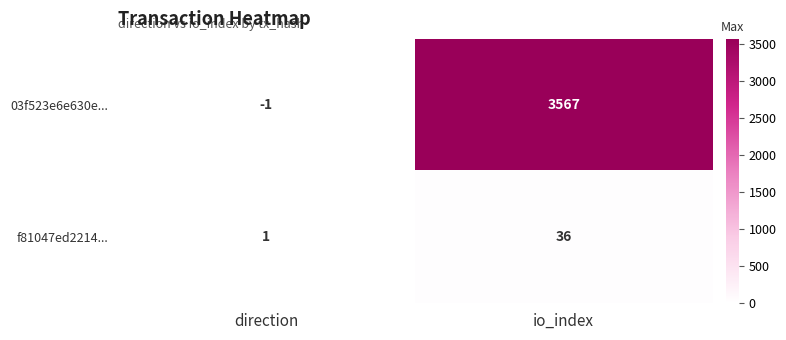

Which label corresponds to the smallest value in the chart?

direction